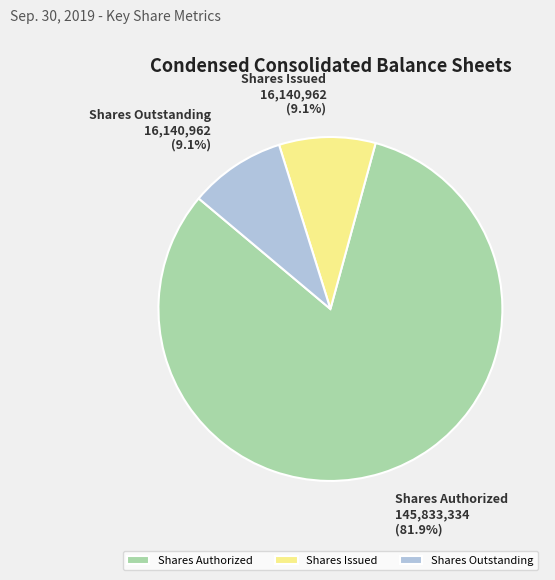

Which category has the biggest portion of the pie?

Shares Authorized